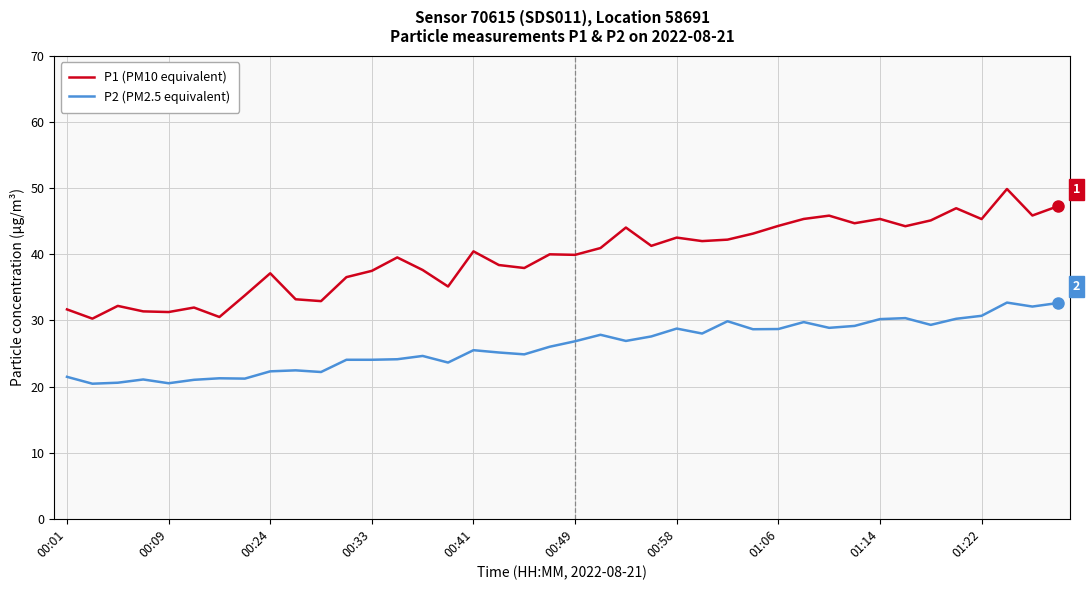

Which series has the largest range (max minus min)?

P1 (PM10 equivalent)